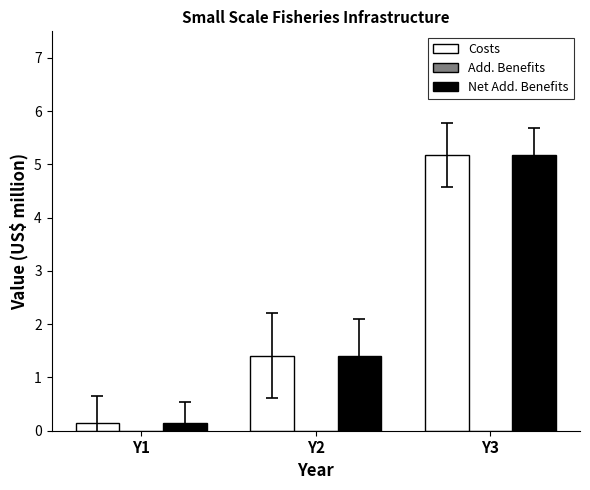

How many distinct data groups are displayed?

2